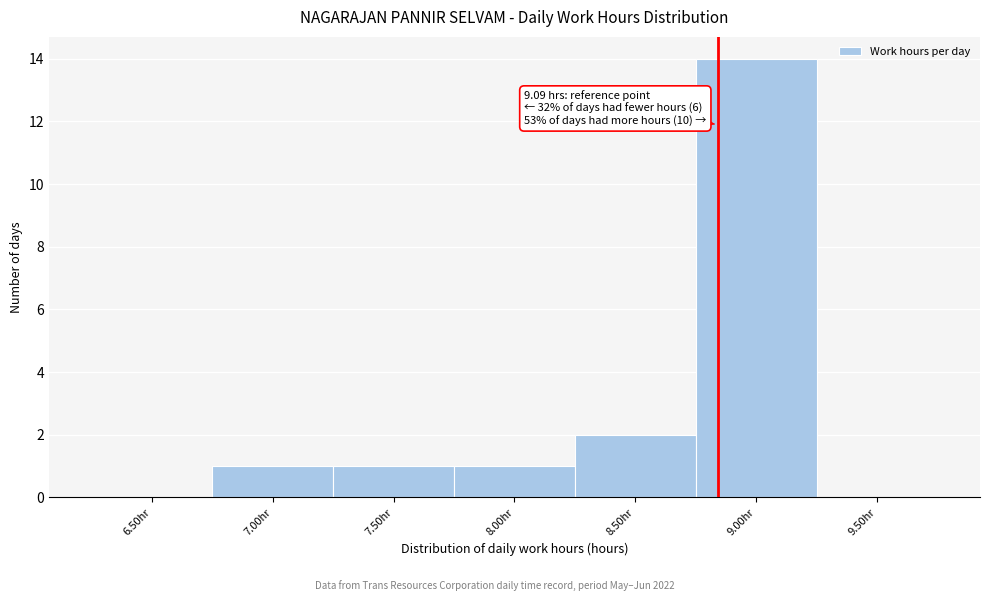

Reading right to left, list all the values displayed in this chart.

9.50hr=0	9.00hr=14	8.50hr=2	8.00hr=1	7.50hr=1	7.00hr=1	6.50hr=0